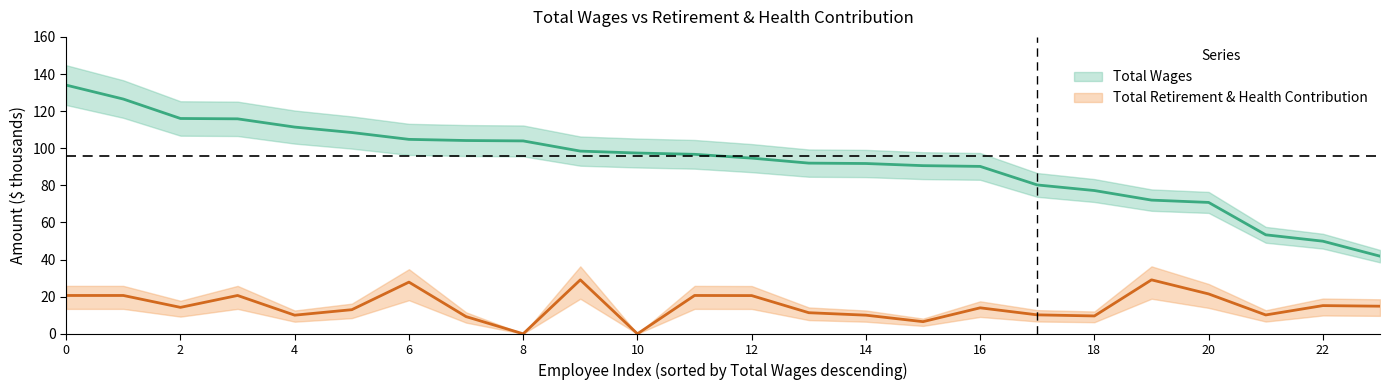

Which has a higher value, 9 or 6?

6